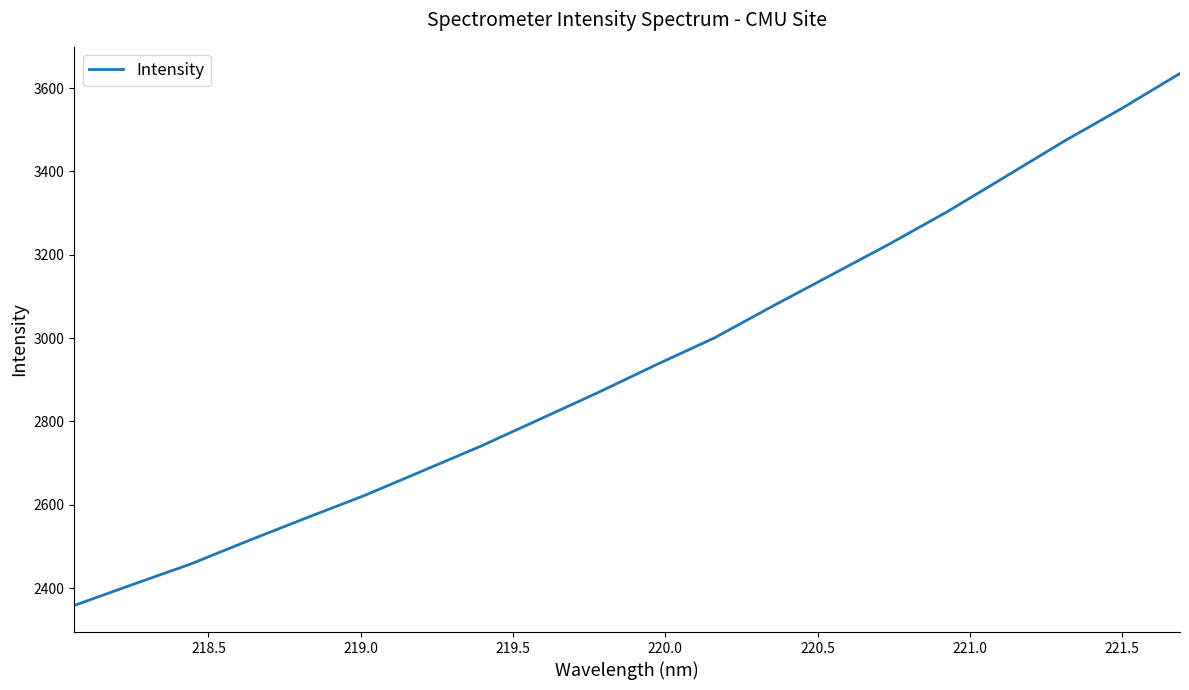

Reading left to right, transcribe all the data shown in this chart.

2358.5	2408.6	2457.9	2514.4	2569.3	2623.2	2682.3	2741.7	2805.6	2869.5	2936.2	3000.7	3076.9	3151.0	3225.4	3303.4	3387.4	3471.8	3551.1	3635.0